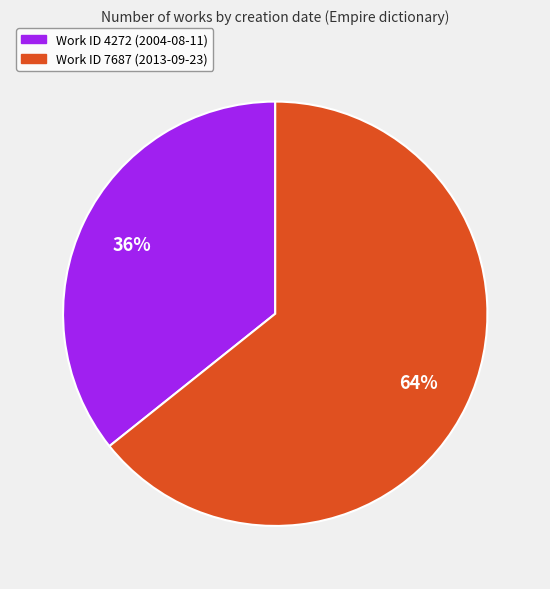

To the nearest percent, what is the average slice percentage?

50%